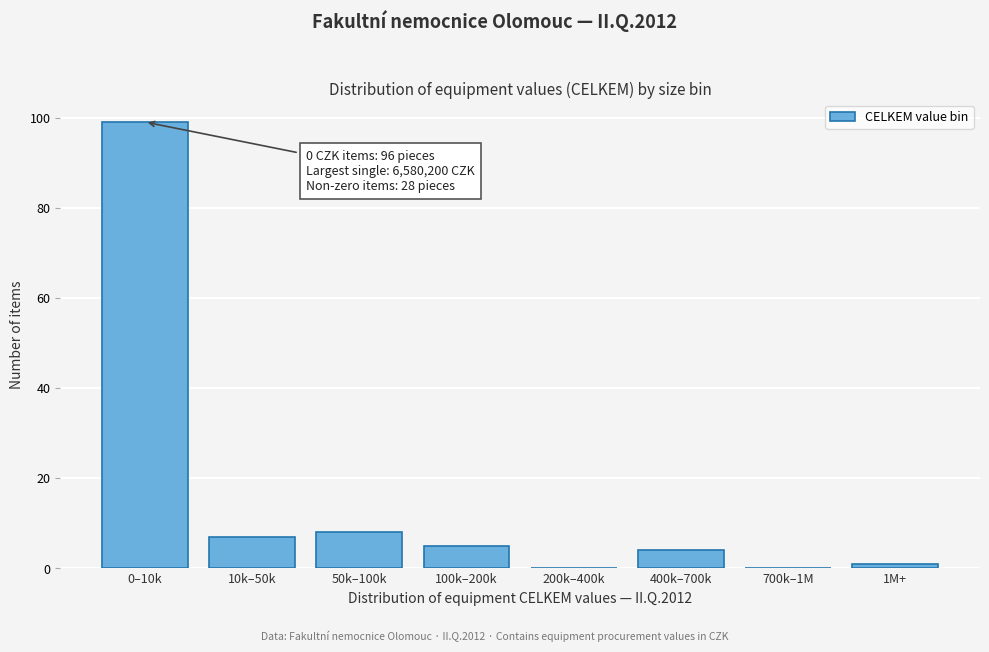

Reading left to right, extract all data points from this chart.

0–10k=99	10k–50k=7	50k–100k=8	100k–200k=5	200k–400k=0	400k–700k=4	700k–1M=0	1M+=1